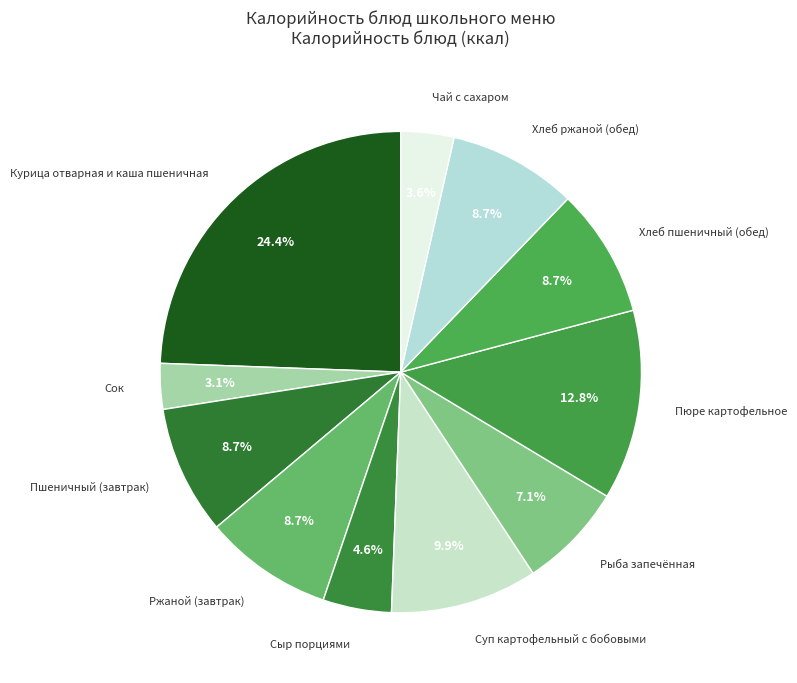

Approximately how many times larger is the value at Хлеб пшеничный (обед) compared to Ржаной (завтрак)?

1.0